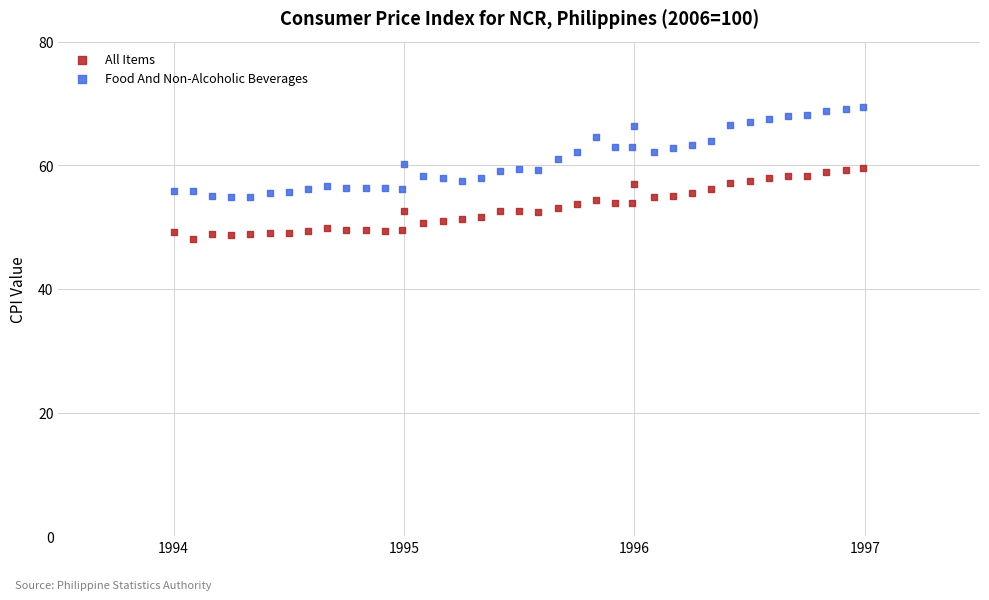

Which series reaches the minimum Y coordinate?

All Items